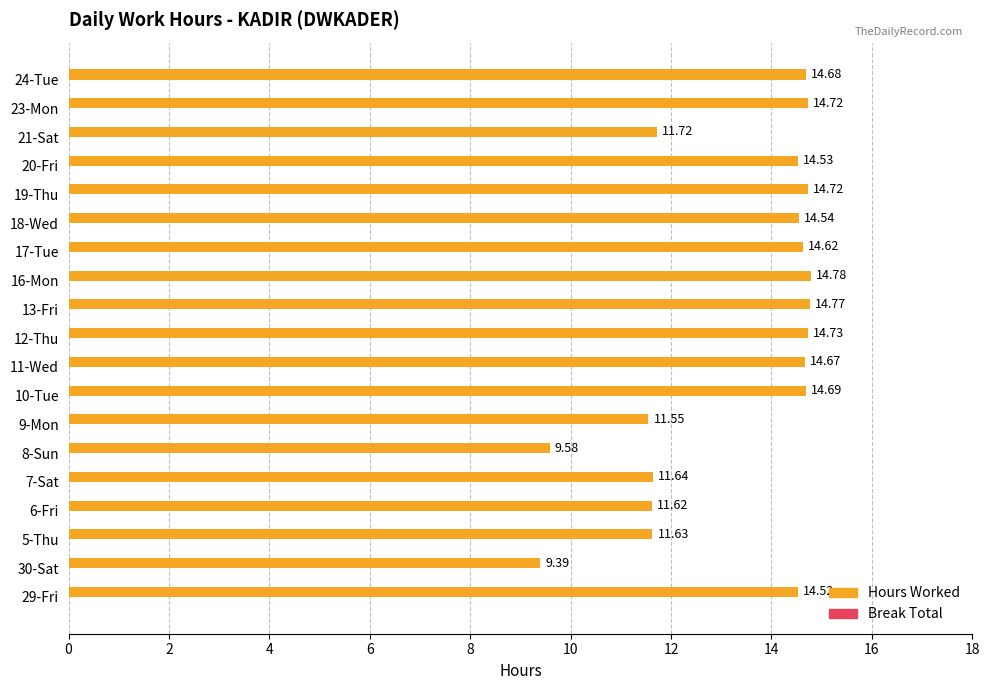

At which category is the sum across all series the highest?

16-Mon